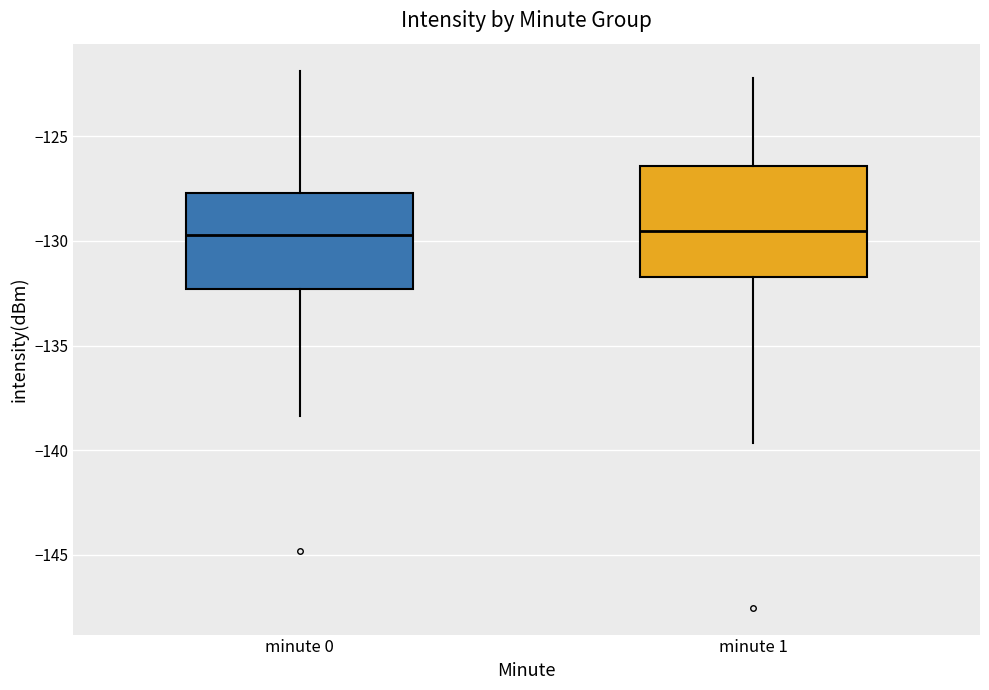

Reading left to right, read every box against the y-axis: the position of its median line, the range the box covers, and the ends of its whiskers. The values are not printed on the chart, so give them approximately, as read against the axis.

minute 0: median -129.5, box -132.5 to -127.5, whiskers -138.5 to -122.0
minute 1: median -129.5, box -131.5 to -126.5, whiskers -139.5 to -122.0